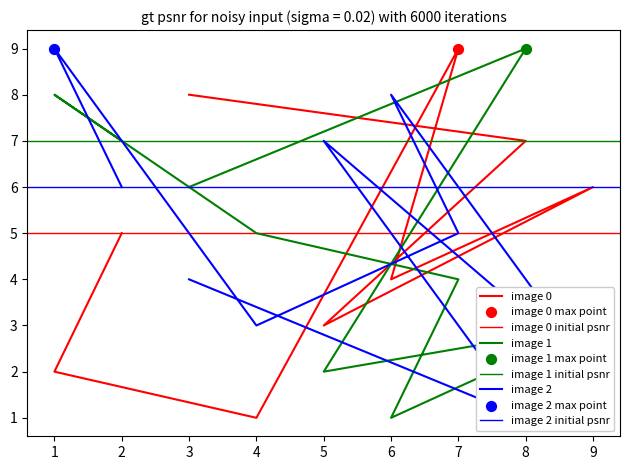

At which category is the sum across all series the highest?

1